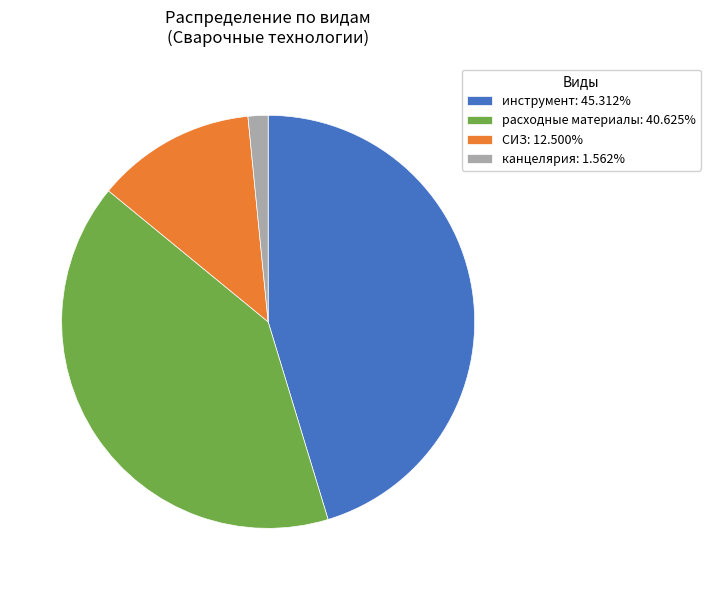

What is the ratio of the value at СИЗ: 12.500% to the value at канцелярия: 1.562%?

8.0